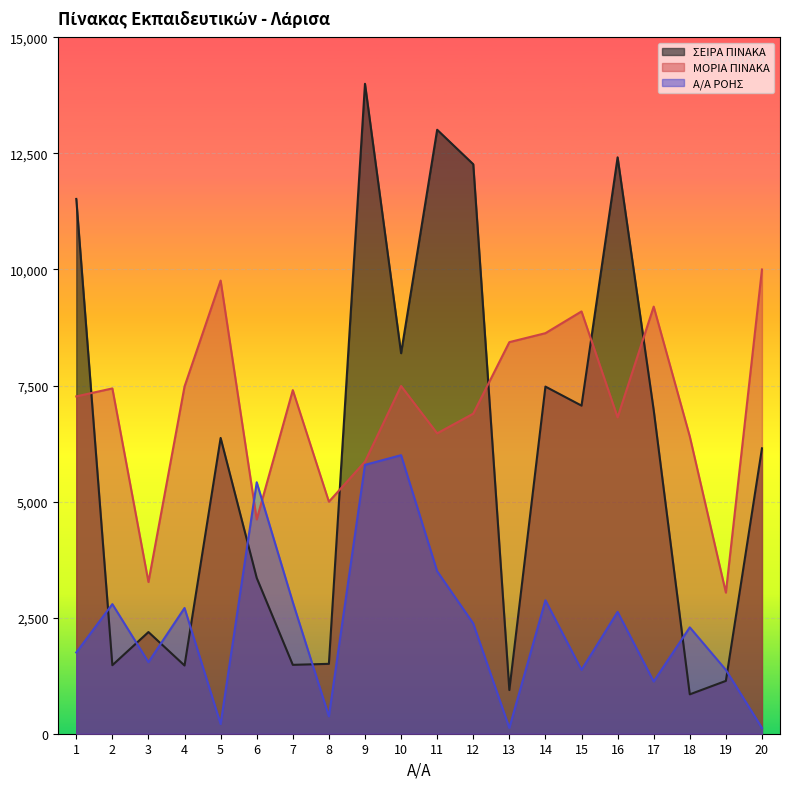

What is the total value across all series at 2?

11705.9